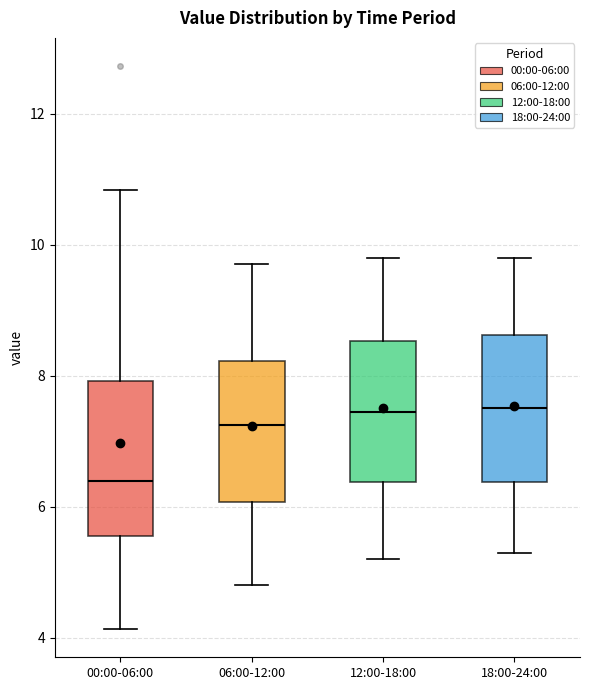

Reading left to right, transcribe this box plot: for each box, give where its median line is, the range the box spans, and where its two whiskers end, as read against the y-axis. The values are not printed on the chart, so give them approximately, as read against the axis.

00:00-06:00: median 6.4, box 5.6 to 8.0, whiskers 4.2 to 10.8
06:00-12:00: median 7.2, box 6.0 to 8.2, whiskers 4.8 to 9.8
12:00-18:00: median 7.4, box 6.4 to 8.6, whiskers 5.2 to 9.8
18:00-24:00: median 7.6, box 6.4 to 8.6, whiskers 5.4 to 9.8